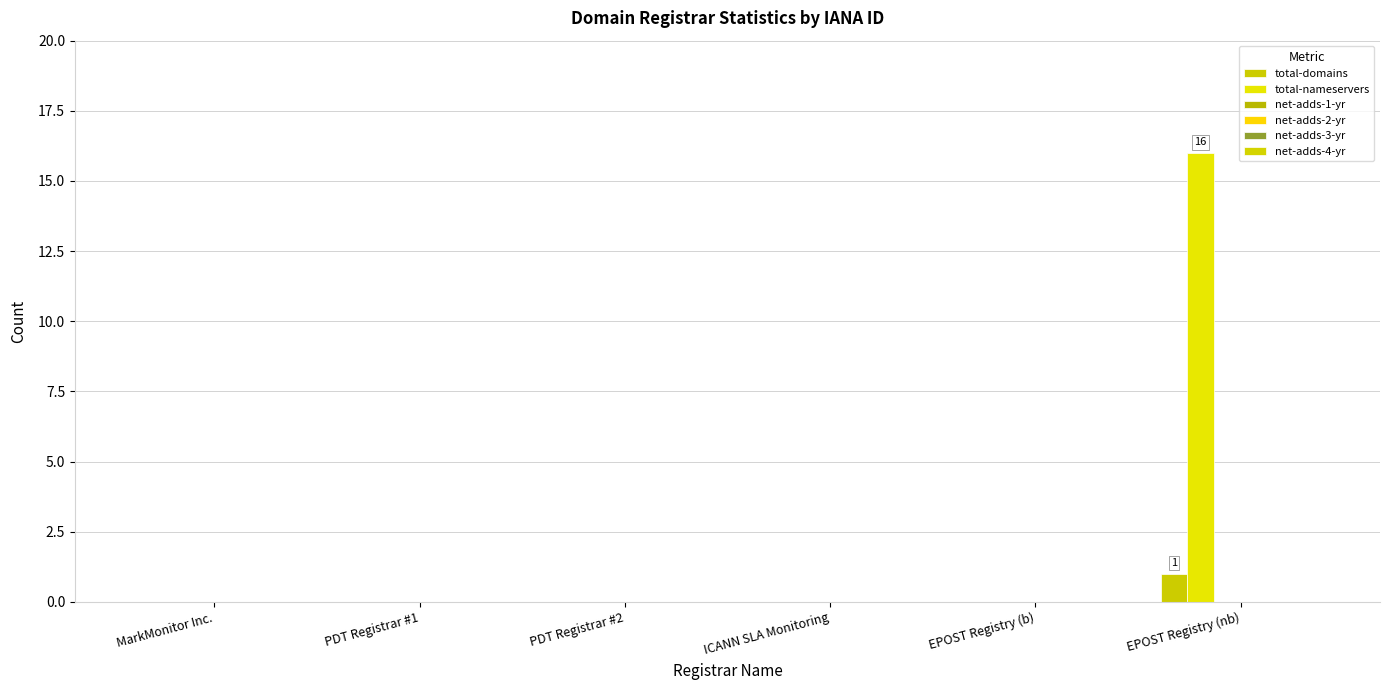

Reading right to left, transcribe all the data shown in this chart.

total-domains: EPOST Registry (nb)=1	EPOST Registry (b)=0	ICANN SLA Monitoring=0	PDT Registrar #2=0	PDT Registrar #1=0	MarkMonitor Inc.=0
total-nameservers: EPOST Registry (nb)=16	EPOST Registry (b)=0	ICANN SLA Monitoring=0	PDT Registrar #2=0	PDT Registrar #1=0	MarkMonitor Inc.=0
net-adds-1-yr: EPOST Registry (nb)=0	EPOST Registry (b)=0	ICANN SLA Monitoring=0	PDT Registrar #2=0	PDT Registrar #1=0	MarkMonitor Inc.=0
net-adds-2-yr: EPOST Registry (nb)=0	EPOST Registry (b)=0	ICANN SLA Monitoring=0	PDT Registrar #2=0	PDT Registrar #1=0	MarkMonitor Inc.=0
net-adds-3-yr: EPOST Registry (nb)=0	EPOST Registry (b)=0	ICANN SLA Monitoring=0	PDT Registrar #2=0	PDT Registrar #1=0	MarkMonitor Inc.=0
net-adds-4-yr: EPOST Registry (nb)=0	EPOST Registry (b)=0	ICANN SLA Monitoring=0	PDT Registrar #2=0	PDT Registrar #1=0	MarkMonitor Inc.=0